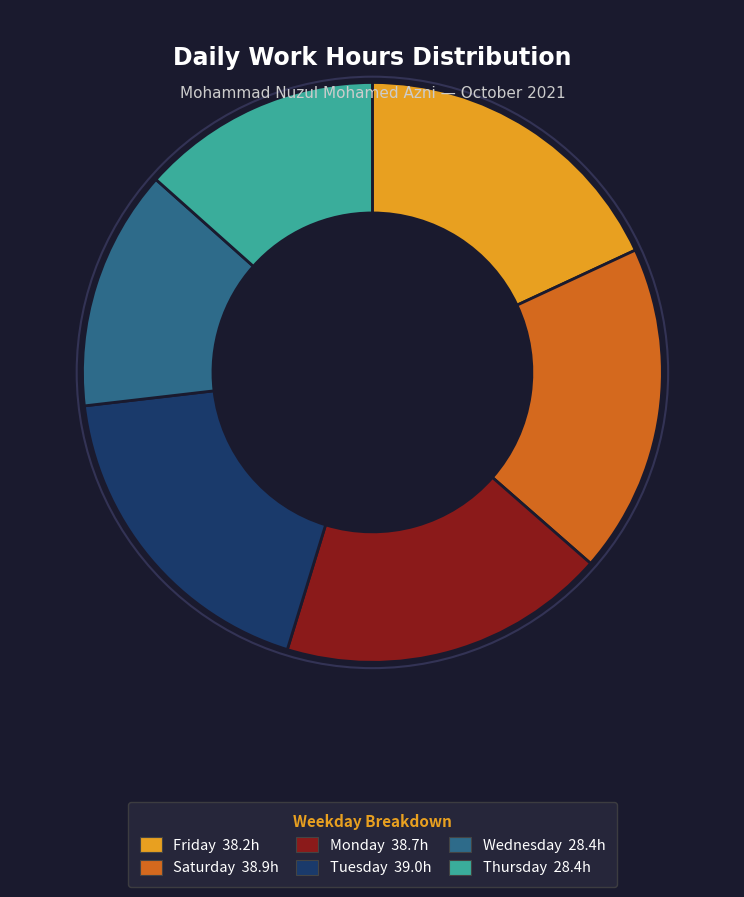

Is there a majority slice in this chart?

No